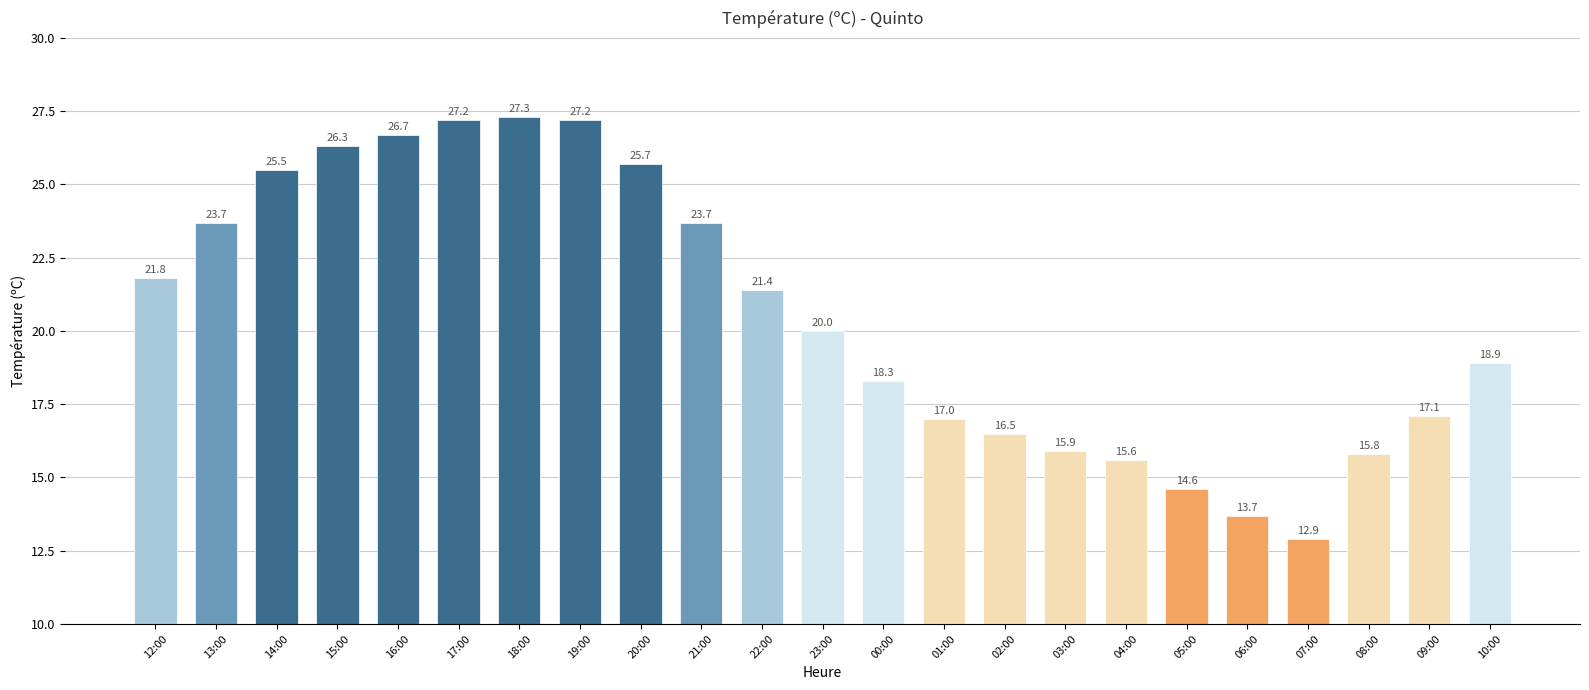

Where does the data first go above 20?

12:00